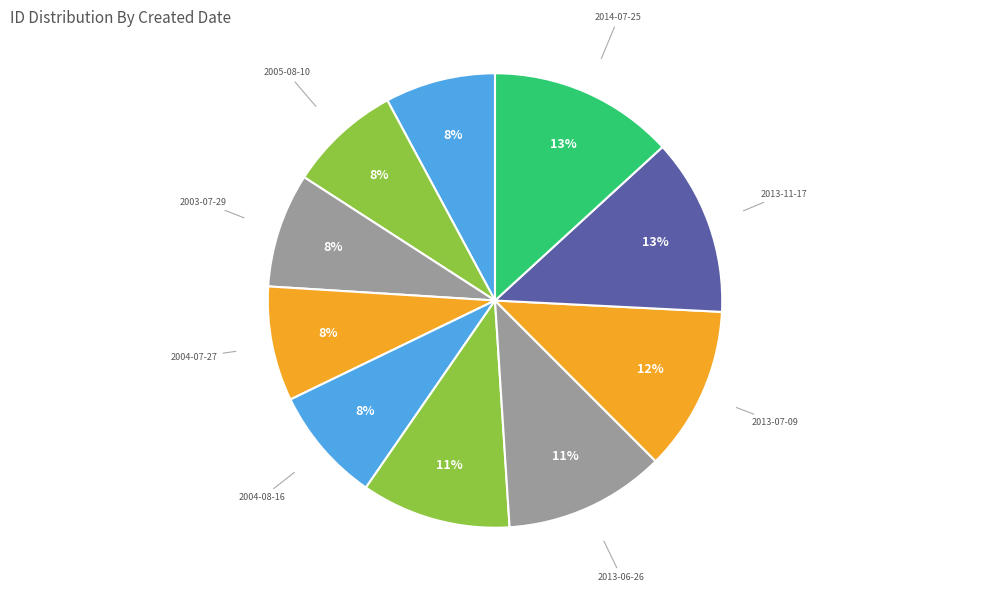

True or false: 2012-02-28 accounts for 24% of the total.

False